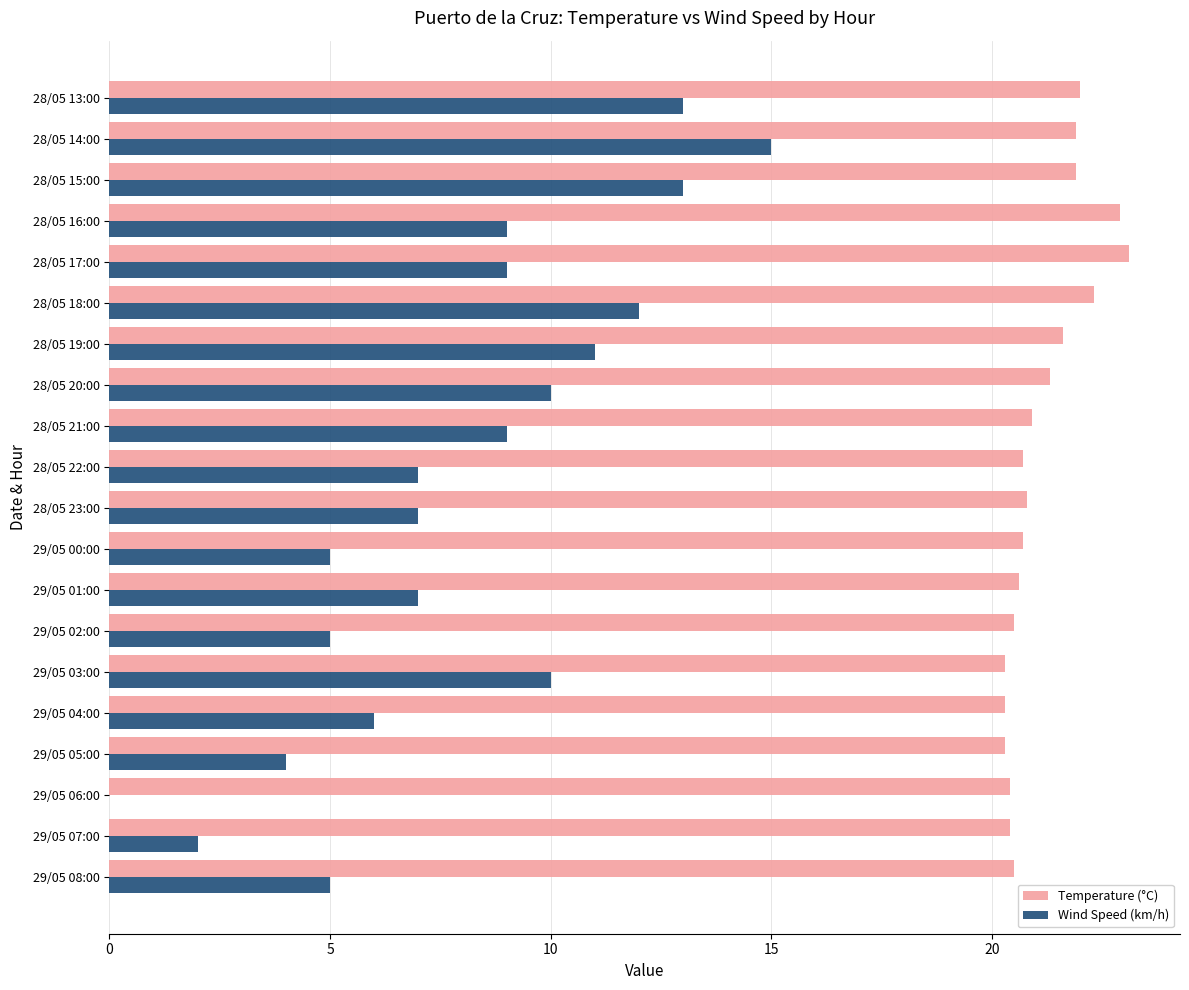

Between 29/05 06:00 and 28/05 14:00, which series saw the biggest shift?

Wind Speed (km/h)